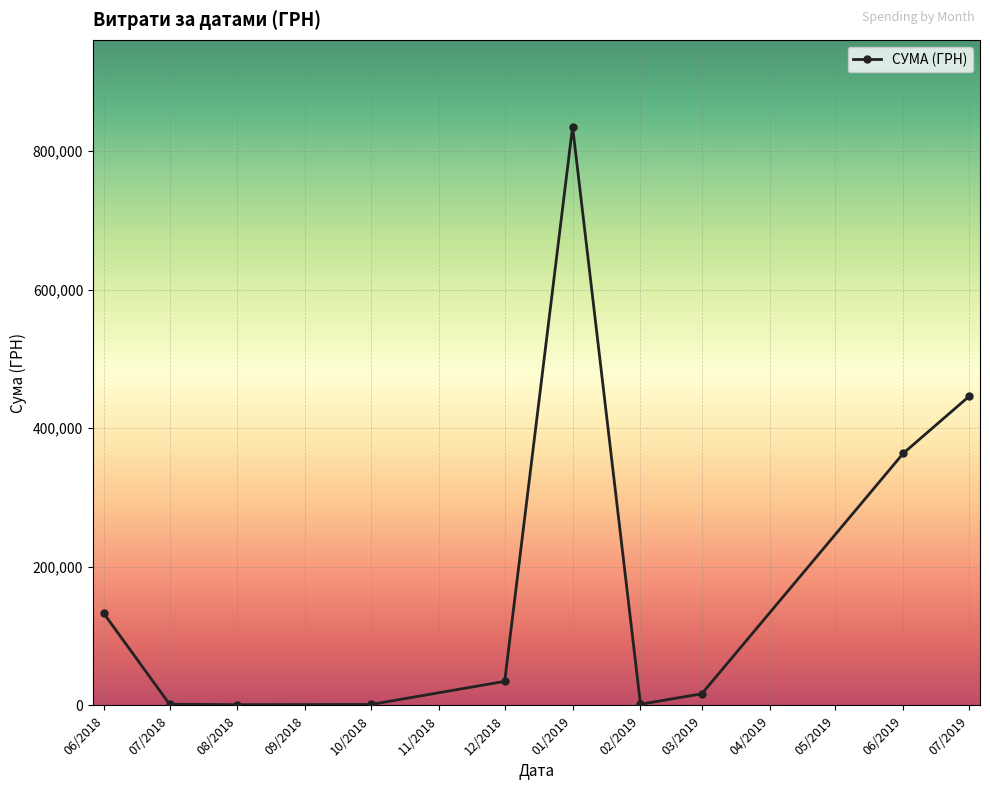

What is the average value?

183428.3